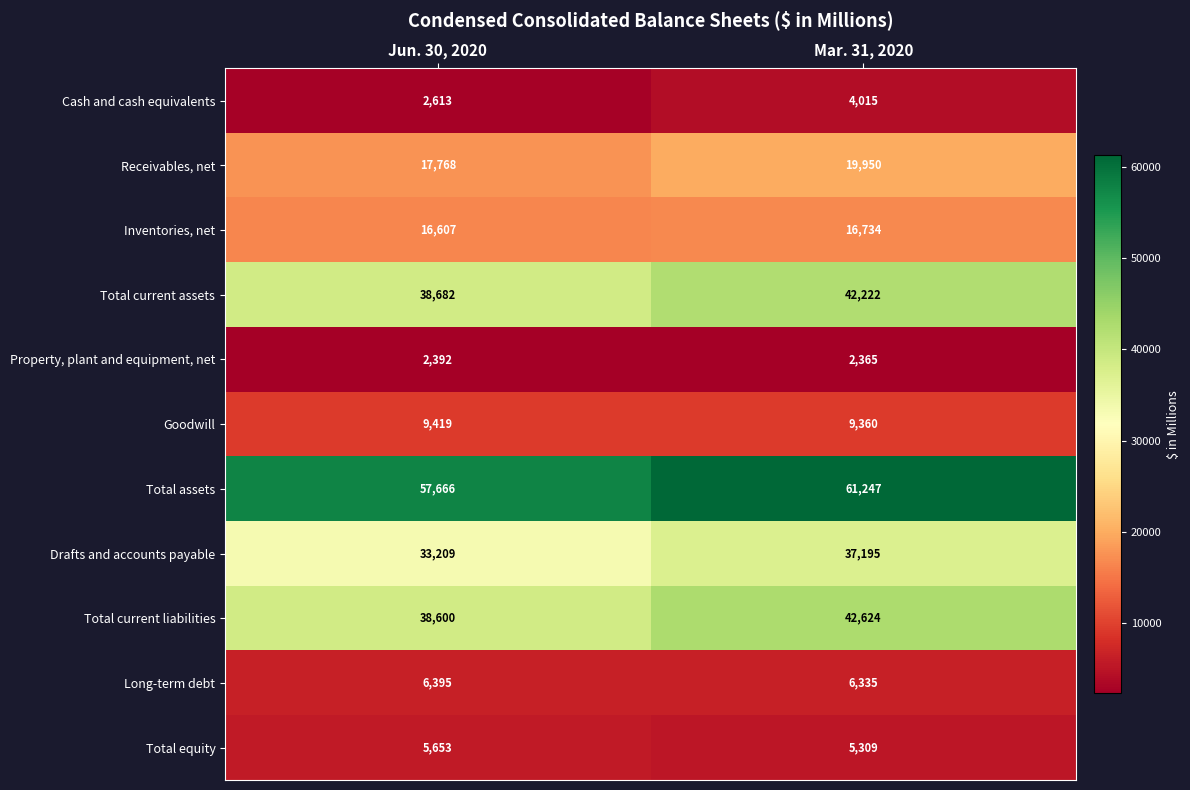

What is the sum of the Cash and cash equivalents values at Jun. 30, 2020 and Mar. 31, 2020?

6628